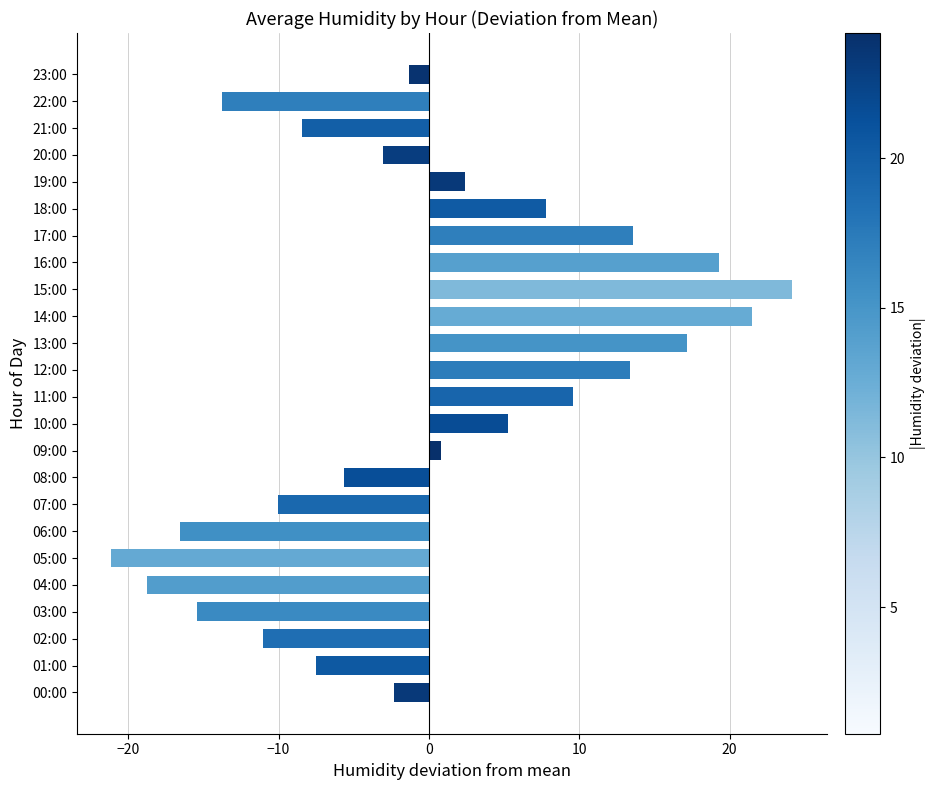

Reading bottom to top, list all the values displayed in this chart.

-2.3	-7.5	-11.0	-15.4	-18.7	-21.1	-16.5	-10.0	-5.6	0.8	5.3	9.6	13.4	17.2	21.5	24.2	19.3	13.6	7.8	2.4	-3.0	-8.4	-13.7	-1.3